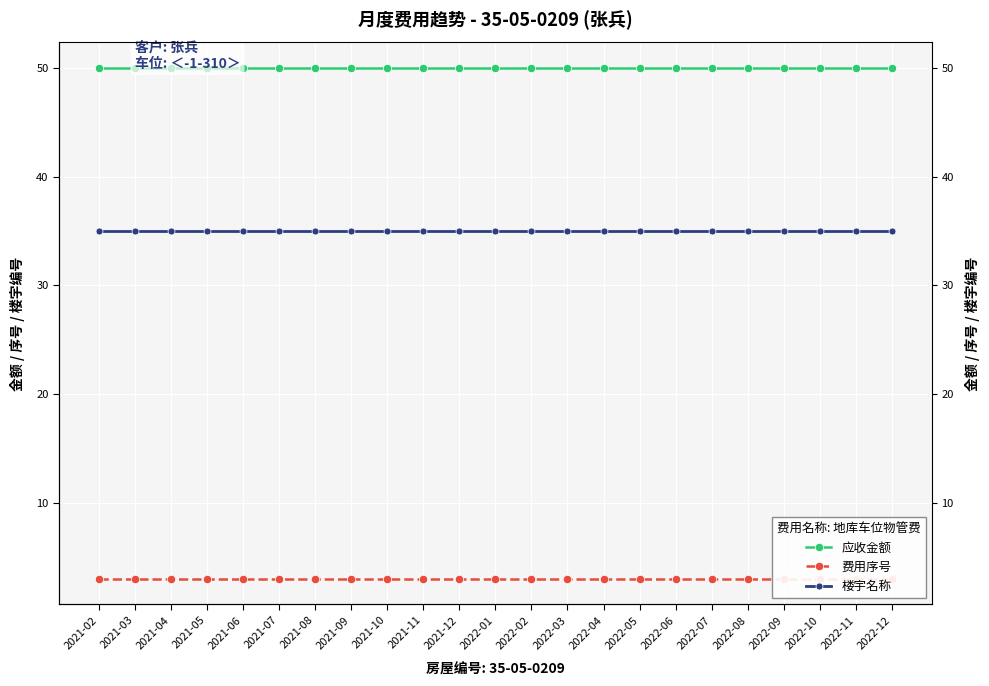

At how many categories does at least one series exceed 41?

23